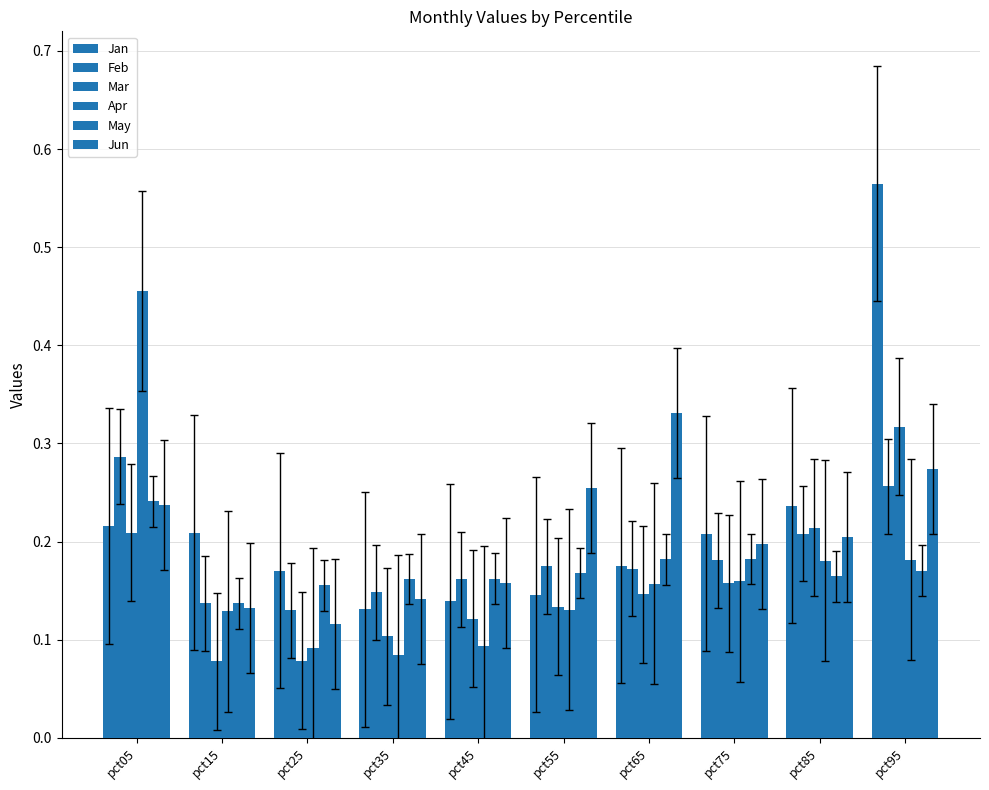

List the labels in order of Apr value, largest first.

pct05, pct95, pct85, pct75, pct65, pct55, pct15, pct45, pct25, pct35